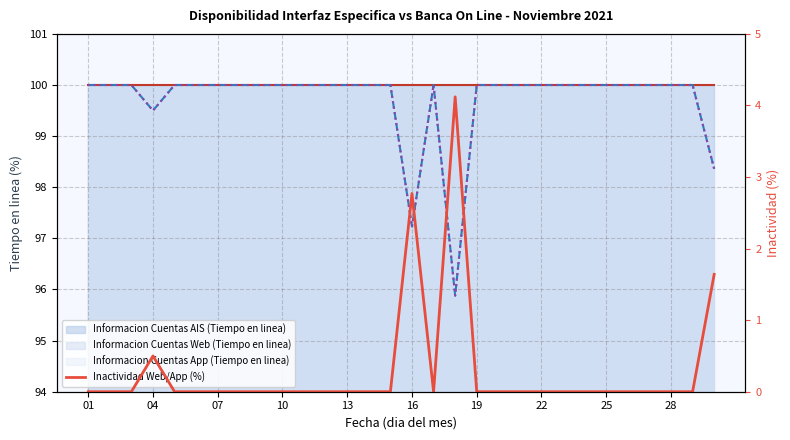

What is the maximum value shown in the chart?

100.0